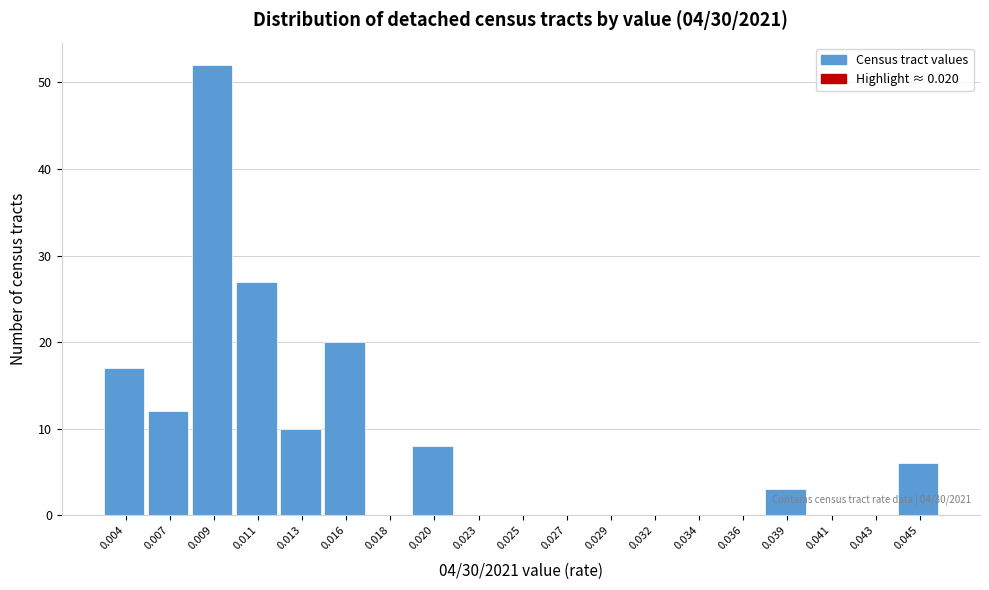

Reading right to left, list all the values displayed in this chart.

0.045=6	0.043=0	0.041=0	0.039=3	0.036=0	0.034=0	0.032=0	0.029=0	0.027=0	0.025=0	0.023=0	0.020=8	0.018=0	0.016=20	0.013=10	0.011=27	0.009=52	0.007=12	0.004=17